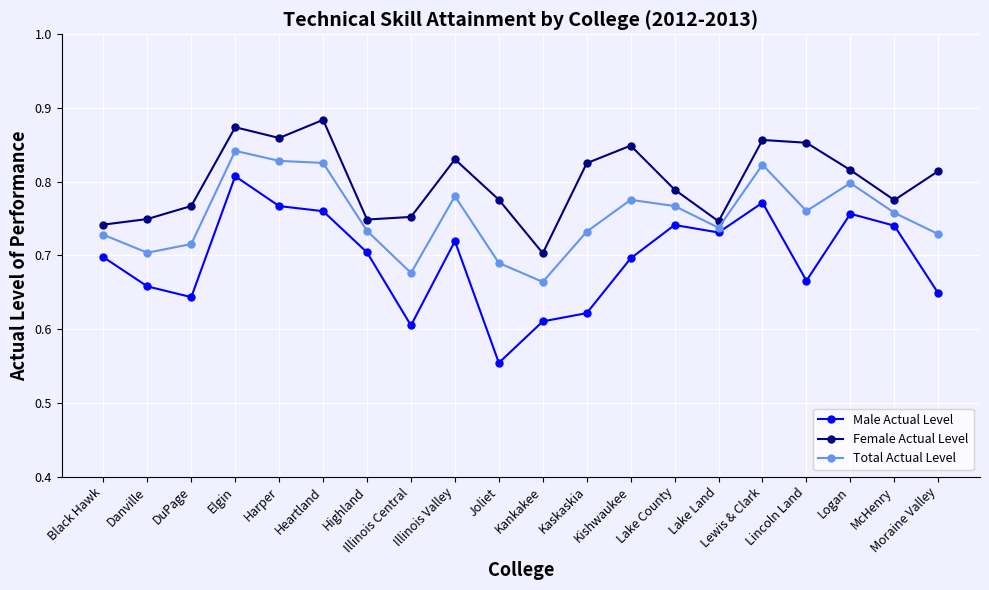

What is the total value across all series at Illinois Central?

2.0